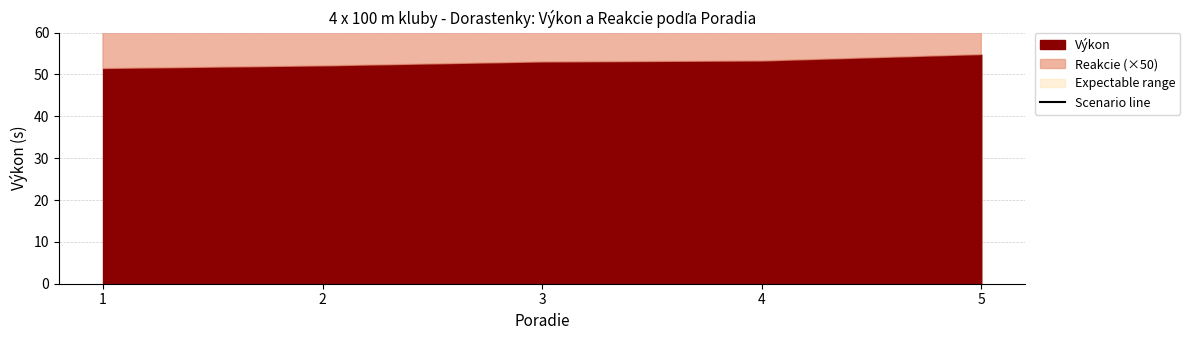

Where is the data nearest to the value 275?

3